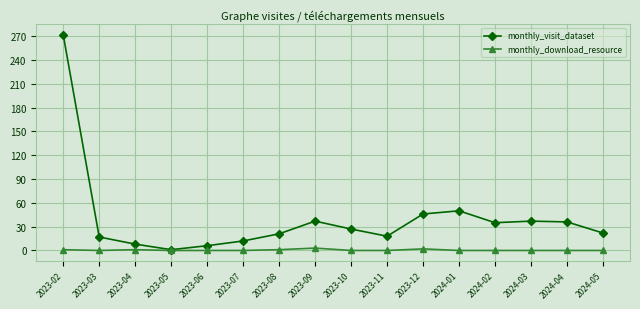

What is the label of the 2nd point from the left?

2023-03